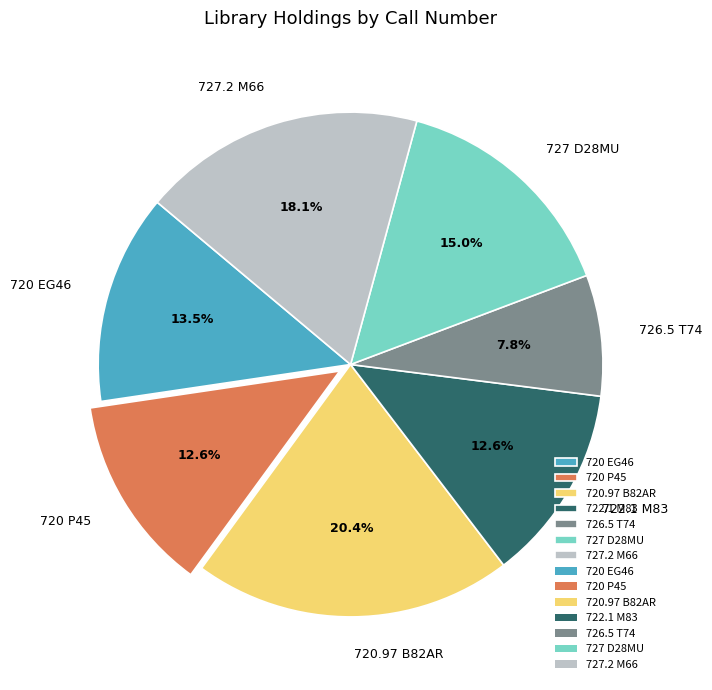

To the nearest percent, what percentage of the pie is 727 D28MU?

15%